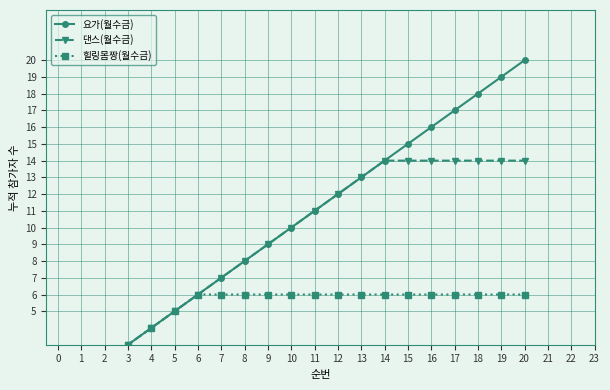

The 요가(월수금) series shows 0 at 1. True or false?

False